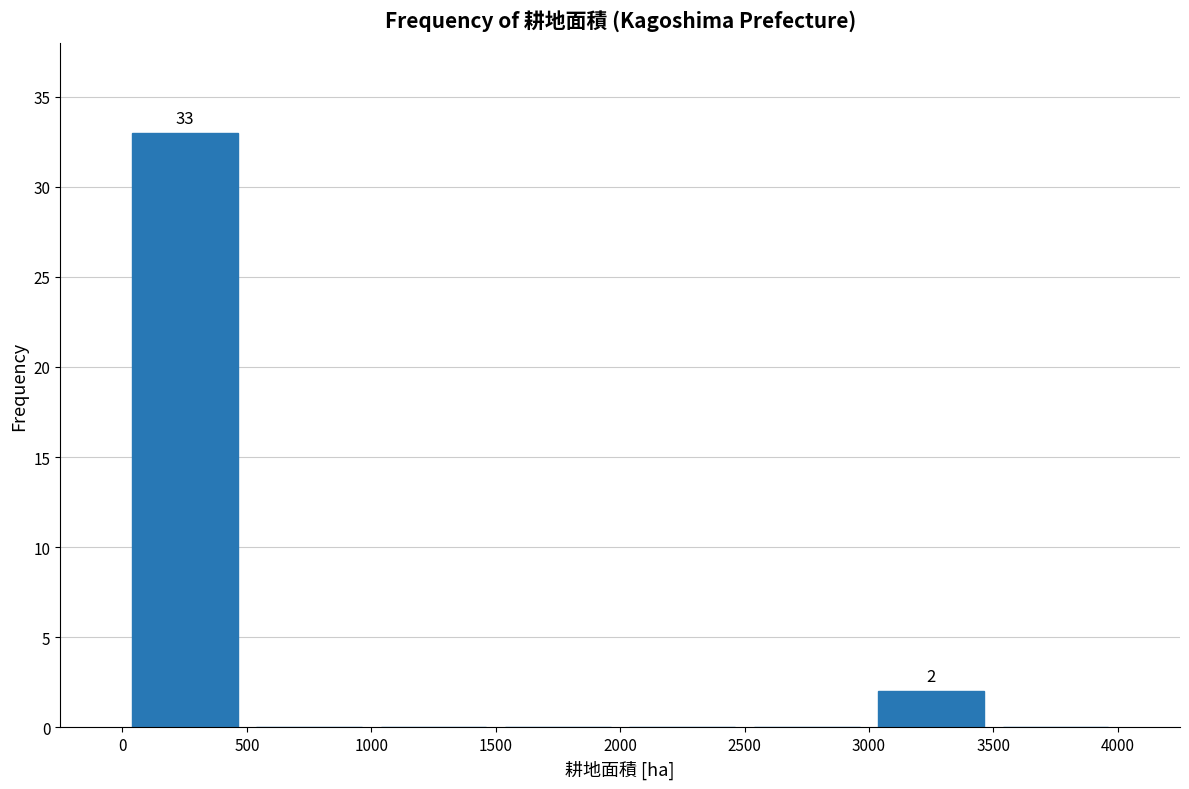

Over which range of the x-axis is the bar tallest?

0 to 500